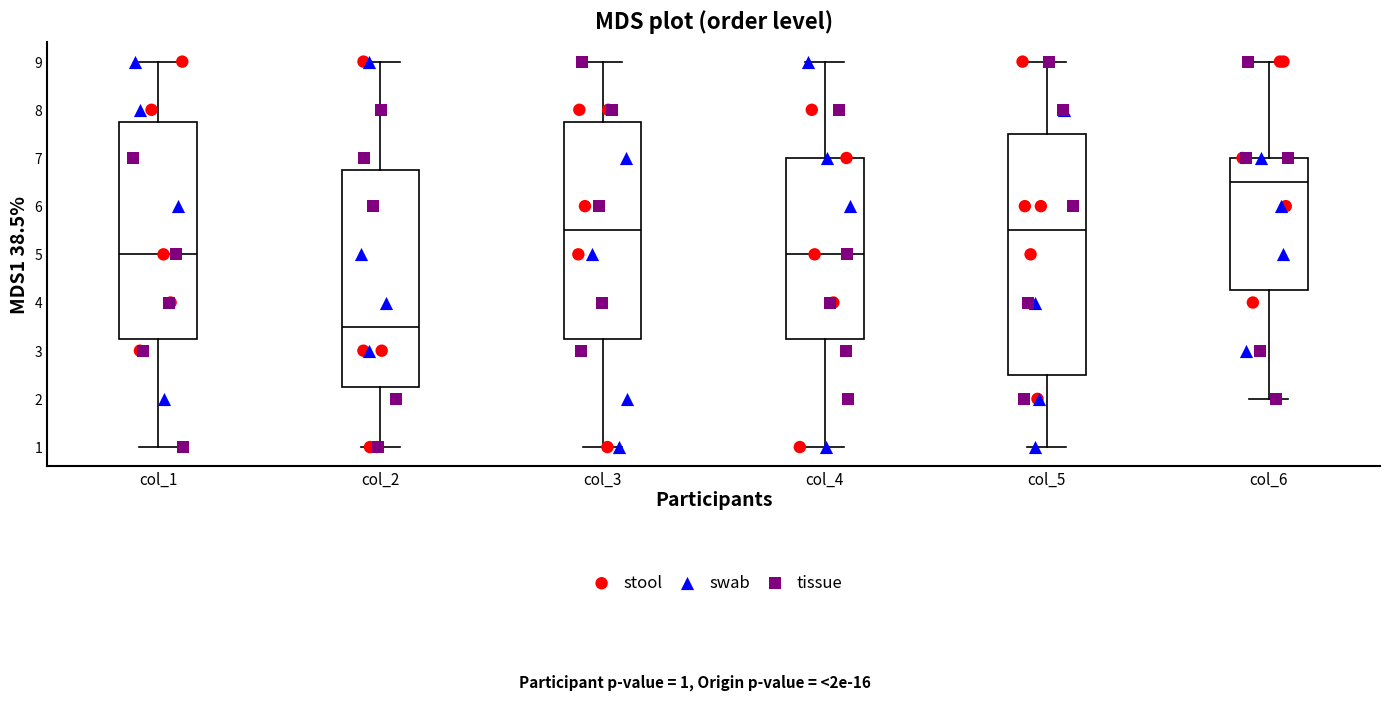

Where is the upper edge of the box for col_4 on the y-axis? The values are not printed on the chart, so give them approximately, as read against the axis.

7.0